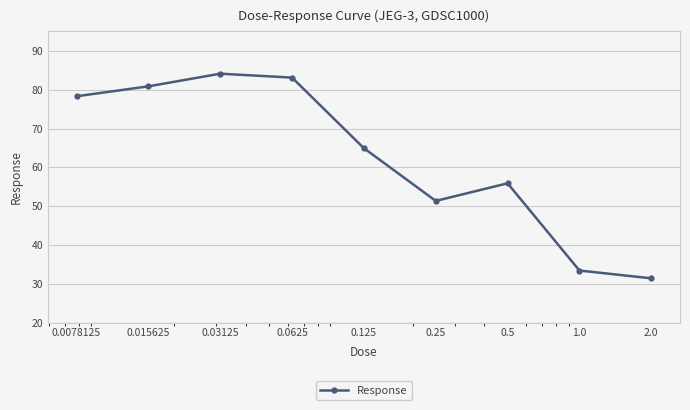

Reading left to right, what are all the values shown in this chart?

78.3	80.9	84.1	83.1	64.9	51.4	55.9	33.5	31.5